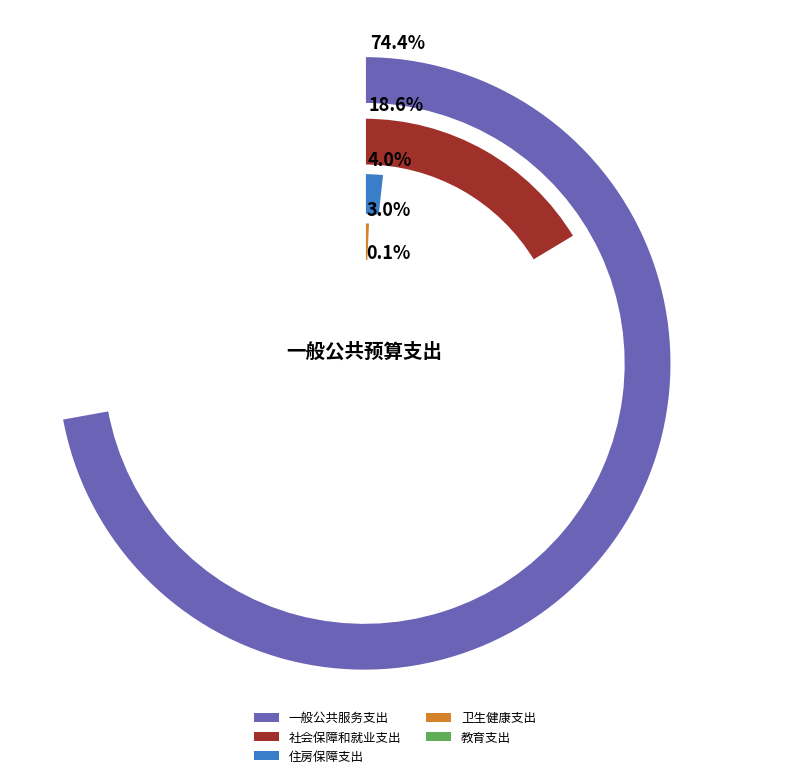

Which slice is the largest?

一般公共服务支出